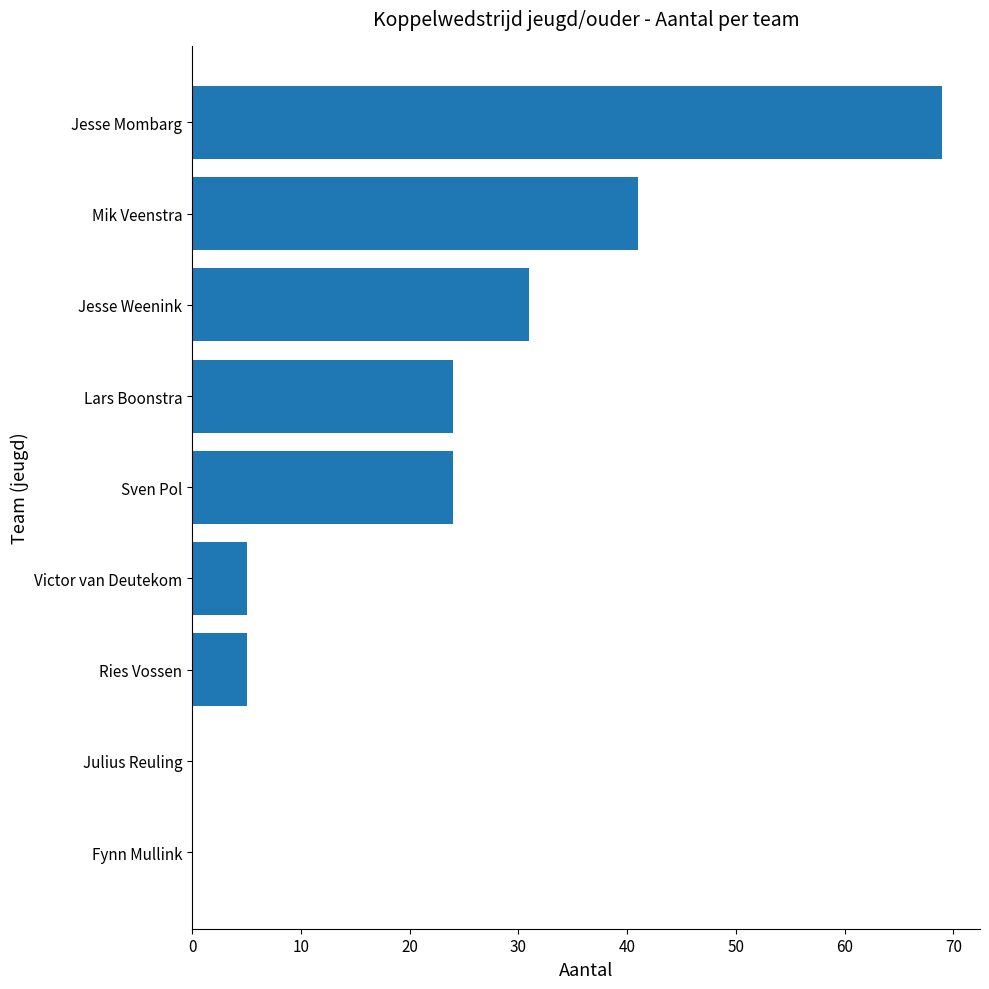

What is the average value?

22